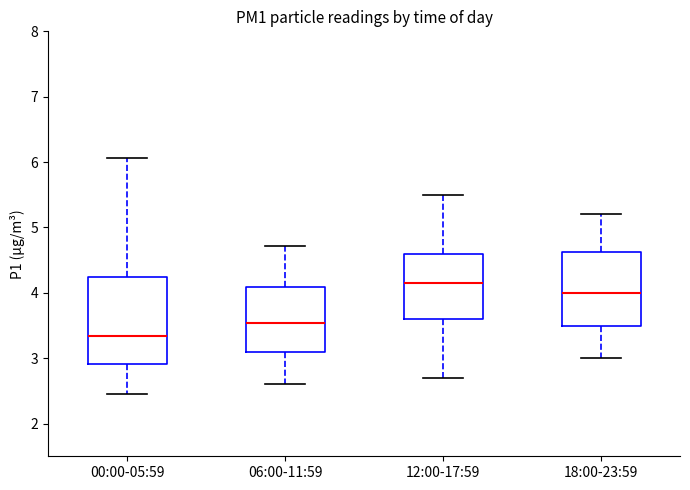

Reading left to right, read every box against the y-axis: the position of its median line, the range the box covers, and the ends of its whiskers. The values are not printed on the chart, so give them approximately, as read against the axis.

00:00-05:59: median 3.3, box 2.9 to 4.2, whiskers 2.5 to 6.1
06:00-11:59: median 3.5, box 3.1 to 4.1, whiskers 2.6 to 4.7
12:00-17:59: median 4.2, box 3.6 to 4.6, whiskers 2.7 to 5.5
18:00-23:59: median 4.0, box 3.5 to 4.6, whiskers 3.0 to 5.2